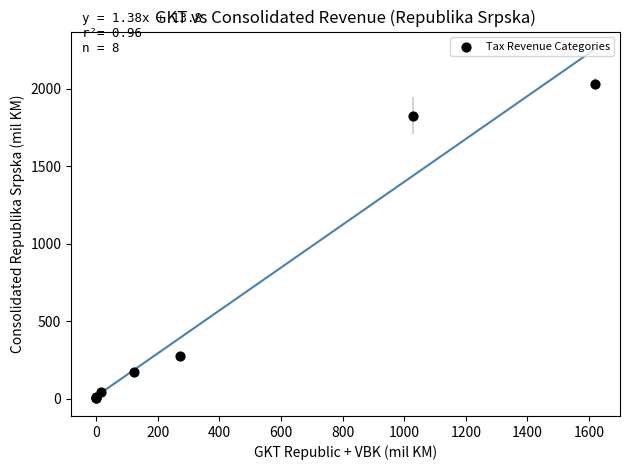

What Y value in the scatter plot is closest to 1015?

273.3